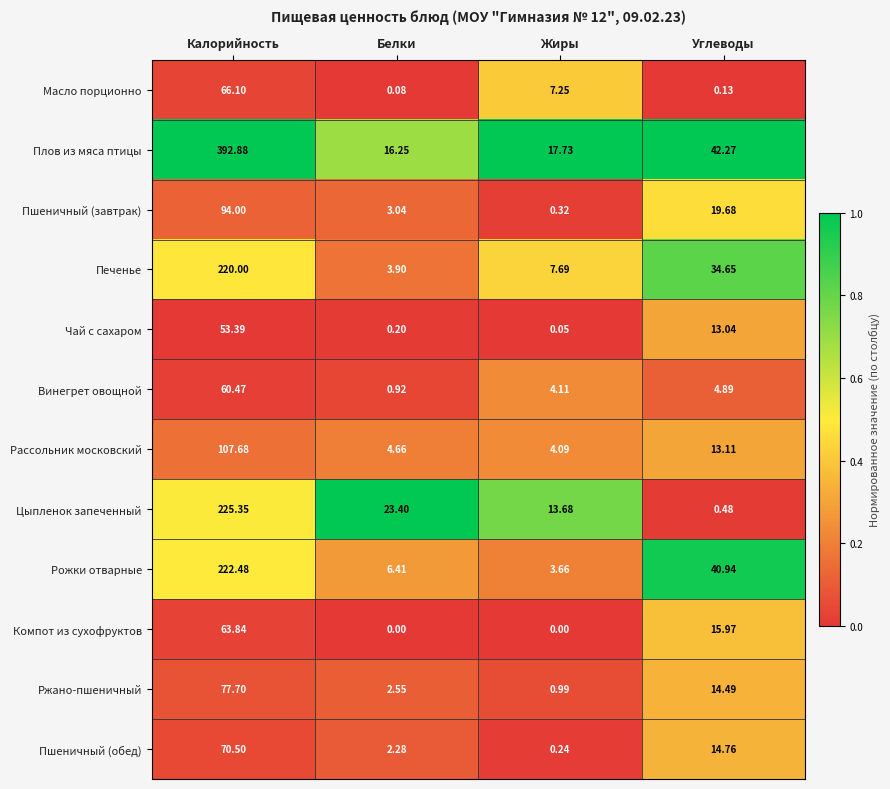

Which category has the highest value across all series?

Калорийность